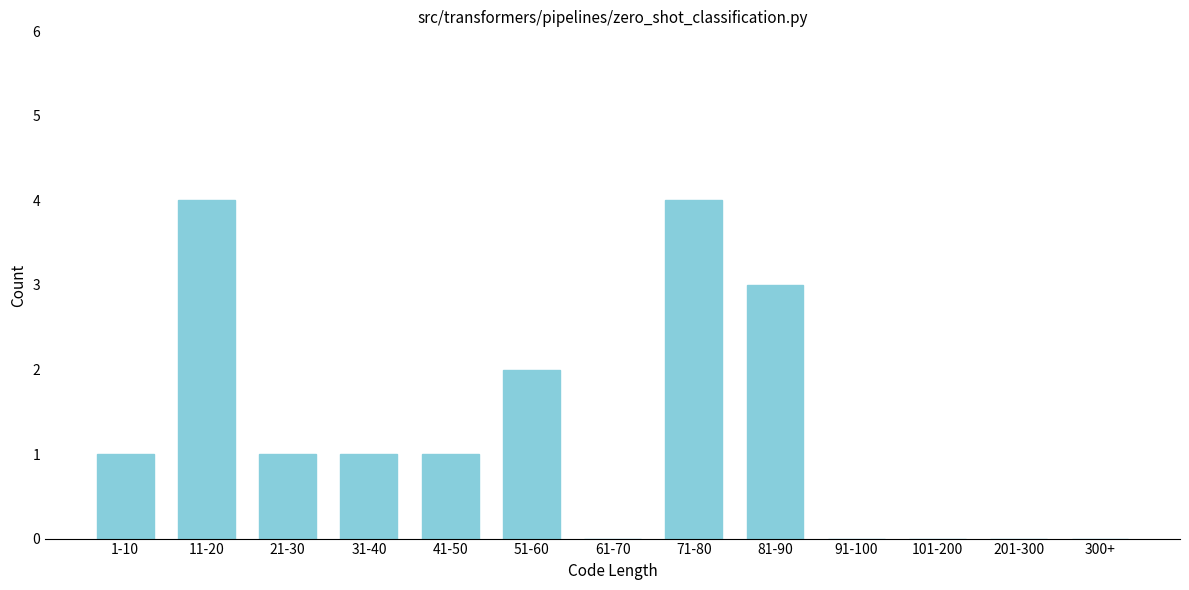

Reading left to right, what are all the values shown in this chart?

1-10=1	11-20=4	21-30=1	31-40=1	41-50=1	51-60=2	61-70=0	71-80=4	81-90=3	91-100=0	101-200=0	201-300=0	300+=0